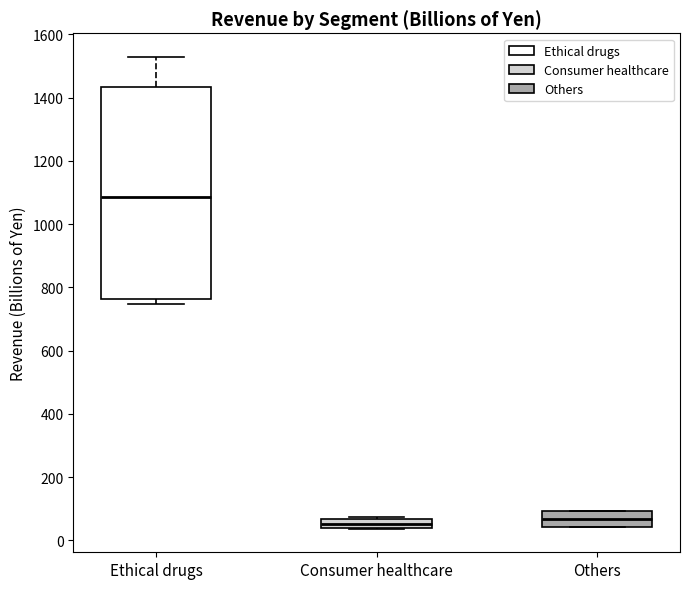

Reading left to right, transcribe this box plot: for each box, give where its median line is, the range the box spans, and where its two whiskers end, as read against the y-axis. The values are not printed on the chart, so give them approximately, as read against the axis.

Ethical drugs: median 1080, box 760 to 1440, whiskers 740 to 1520
Consumer healthcare: median 60 (inside the box), box 40 to 60, whiskers 40 to 80
Others: median 60, box 40 to 100, whiskers 40 to 100